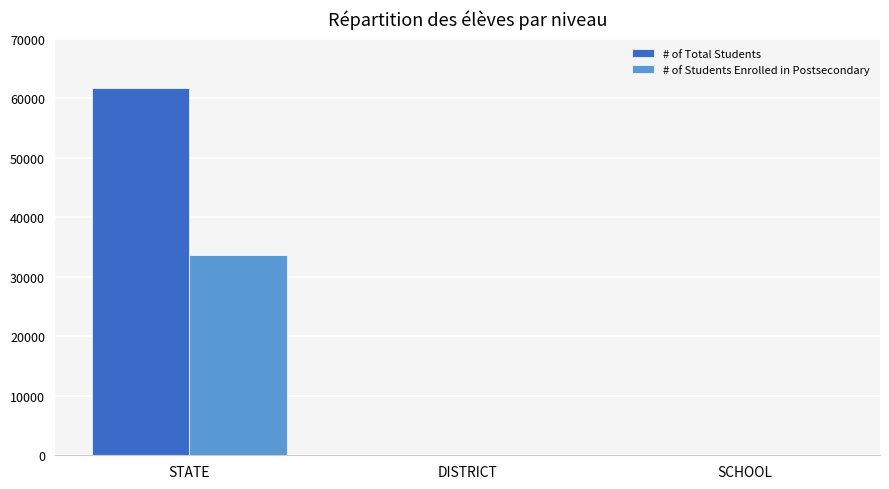

True or false: # of Students Enrolled in Postsecondary has a value of 54089 at STATE.

False